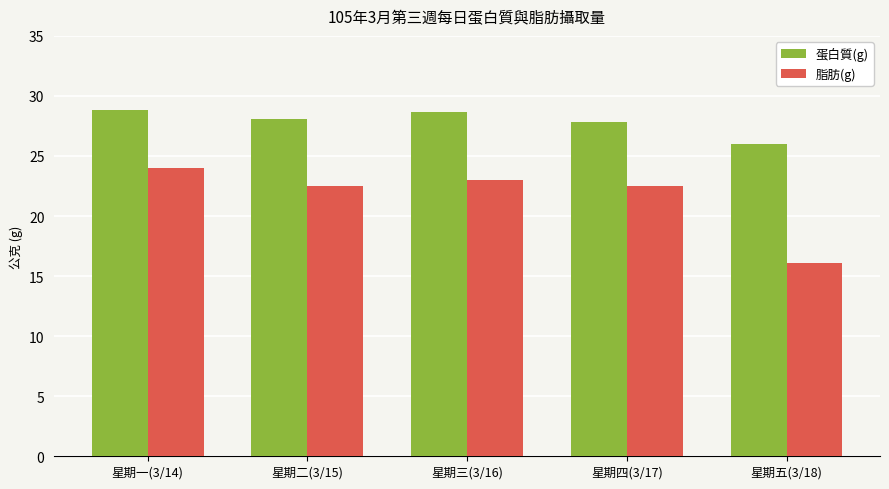

Which category has the highest value in the 脂肪(g) series?

星期一(3/14)